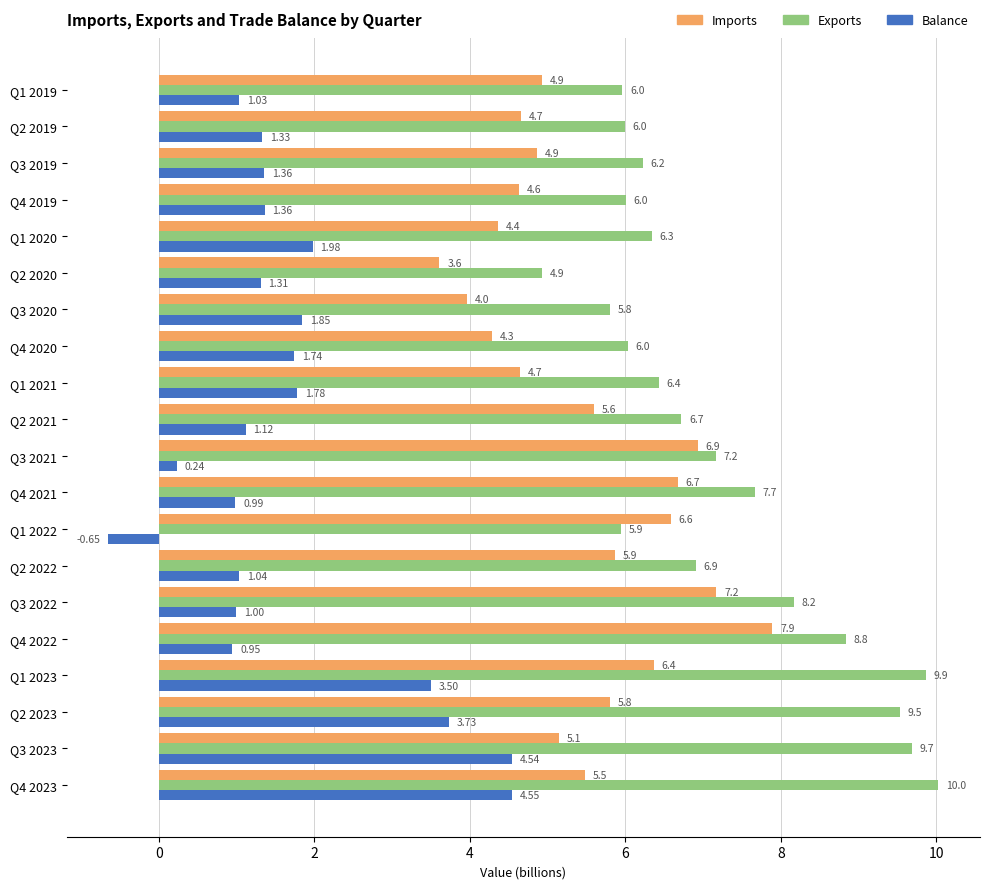

Which series has the largest total across all categories?

Exports